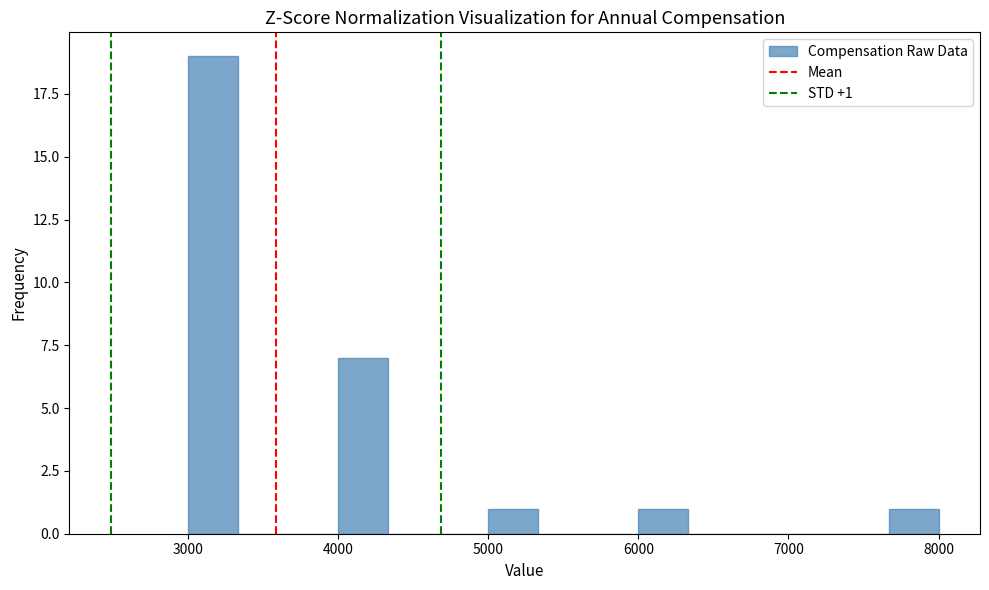

Read against the x-axis, roughly where is the centre of the tallest bar?

3200